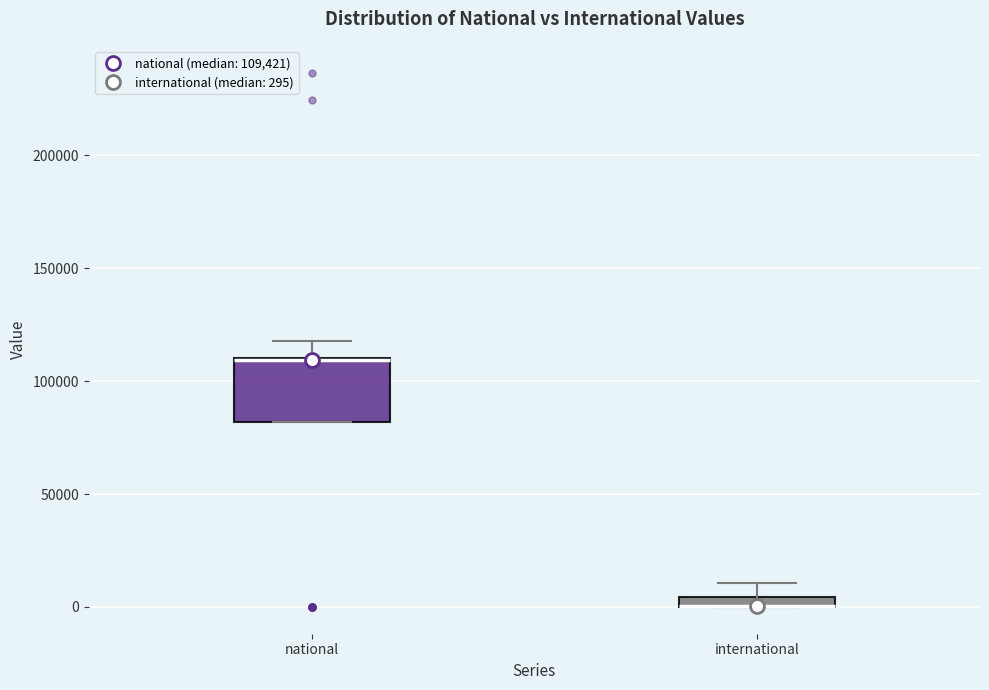

Where does the upper whisker of the box for international end on the y-axis? The values are not printed on the chart, so give them approximately, as read against the axis.

10000